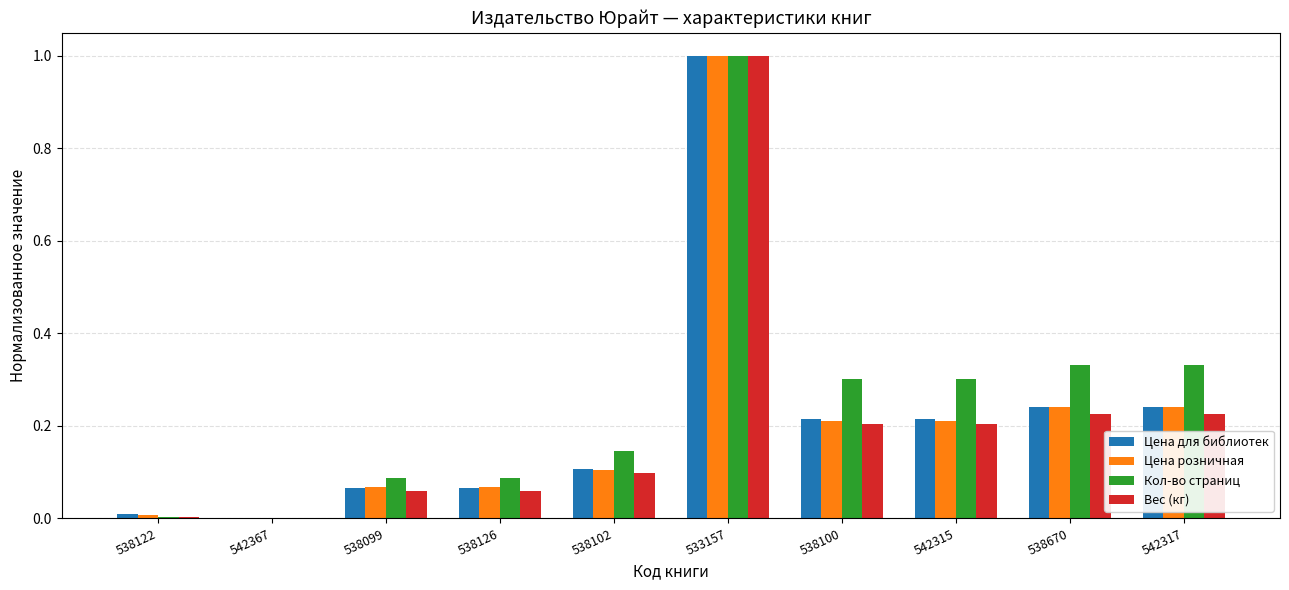

How many categories are shown in the chart?

10